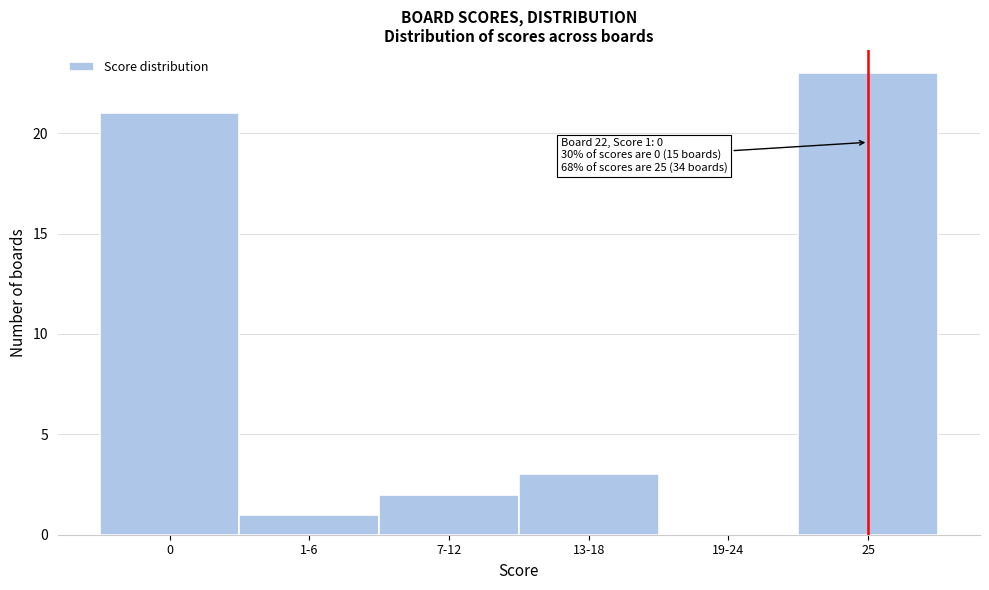

Reading left to right, extract all data points from this chart.

0=21	1-6=1	7-12=2	13-18=3	19-24=0	25=23